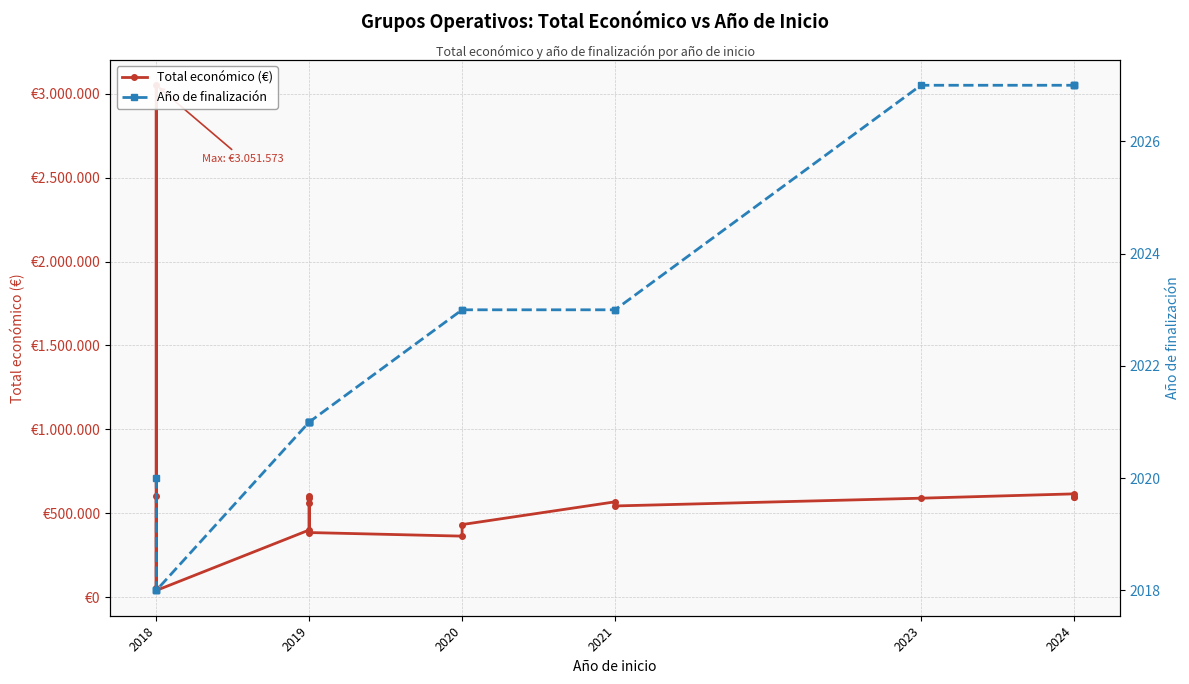

How many data points does each series have?

17